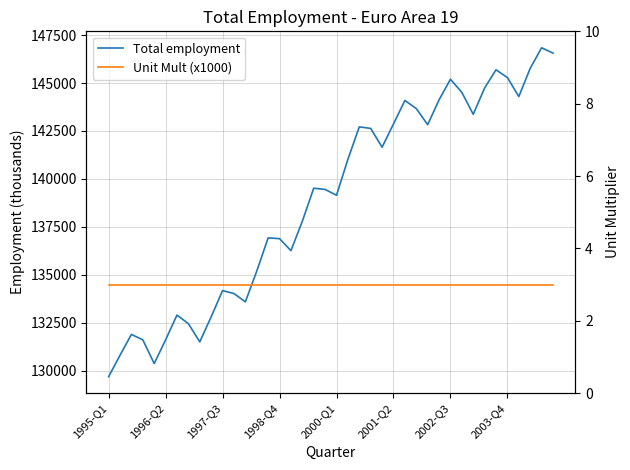

At which category is the sum across all series the highest?

38